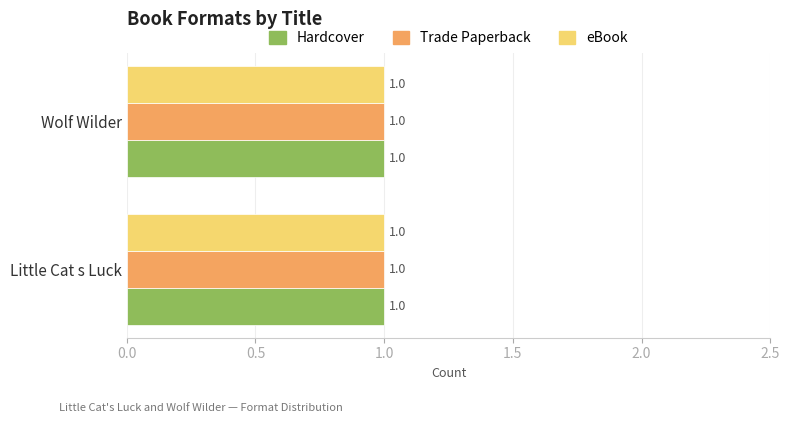

Is the value of Trade Paperback at Wolf Wilder greater than the value of Hardcover at Wolf Wilder?

No